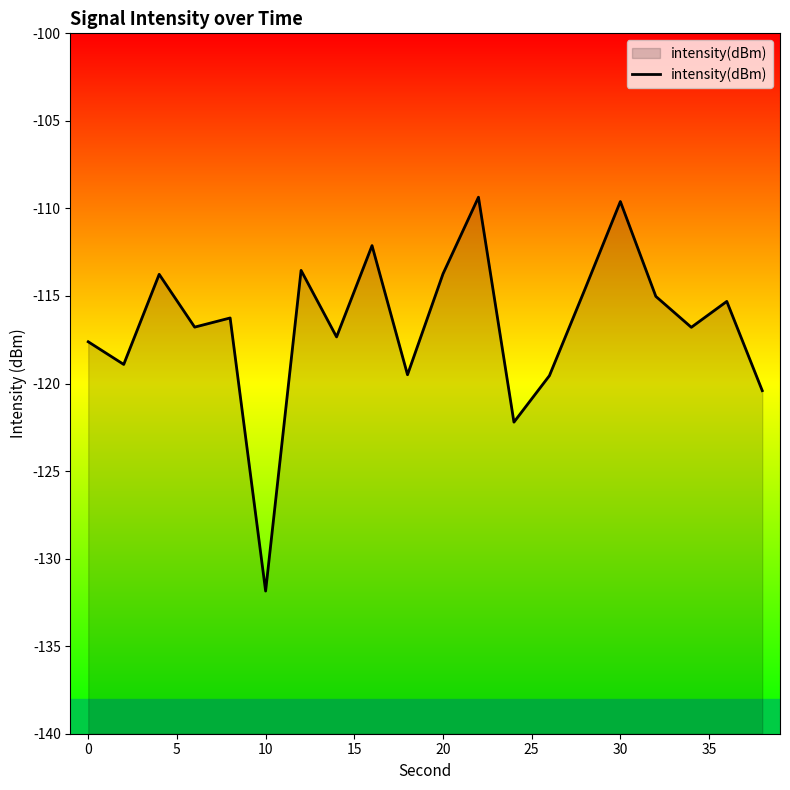

Is it true that the value at 30 is -109.6?

True